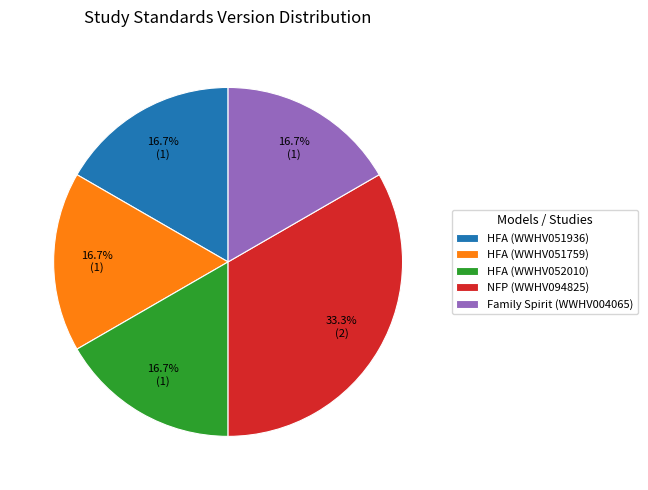

What is the largest slice in the pie chart?

NFP (WWHV094825)